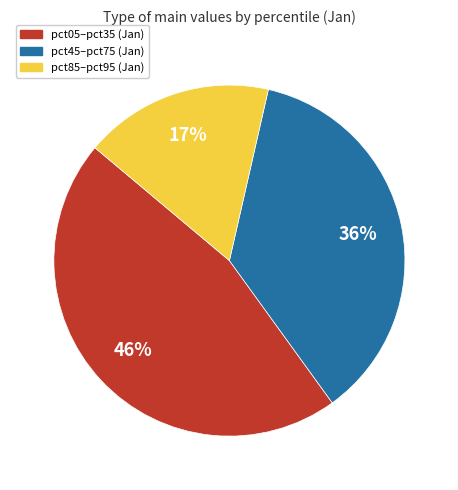

How many segments does this pie chart have?

3